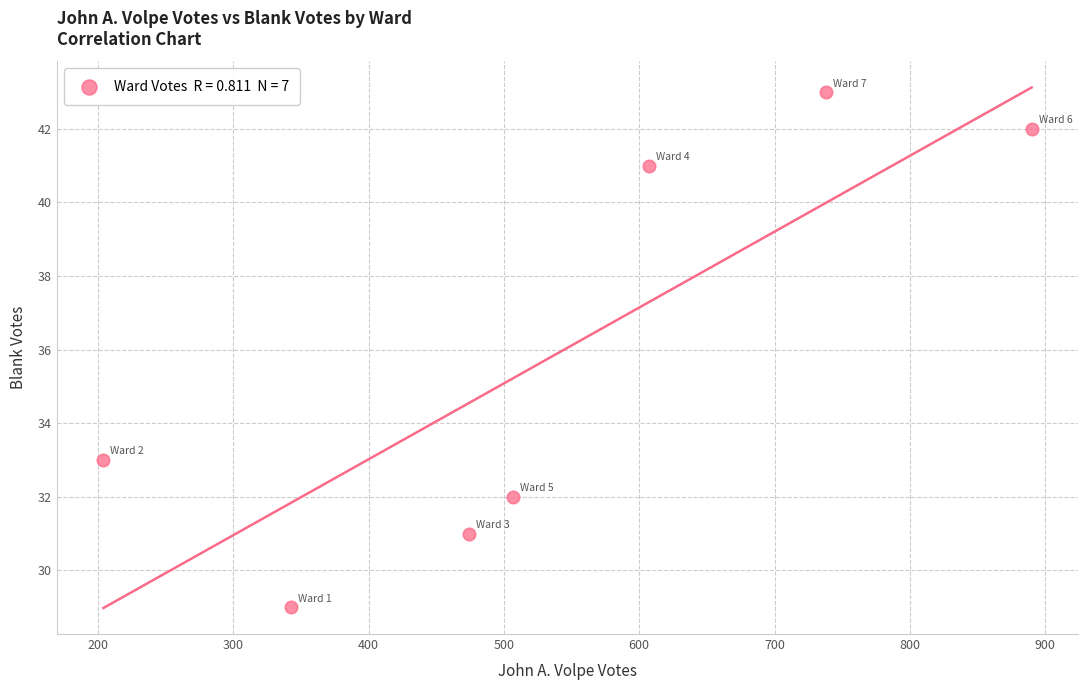

What Y value in the scatter plot is closest to 36?

33